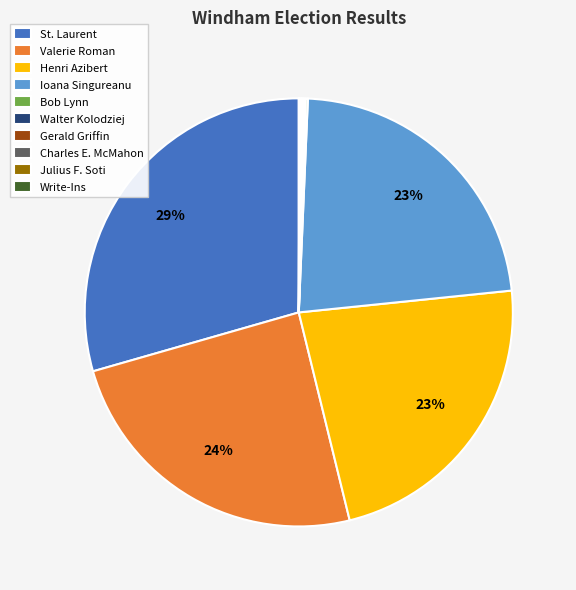

To the nearest percent, what is the average slice percentage?

10%